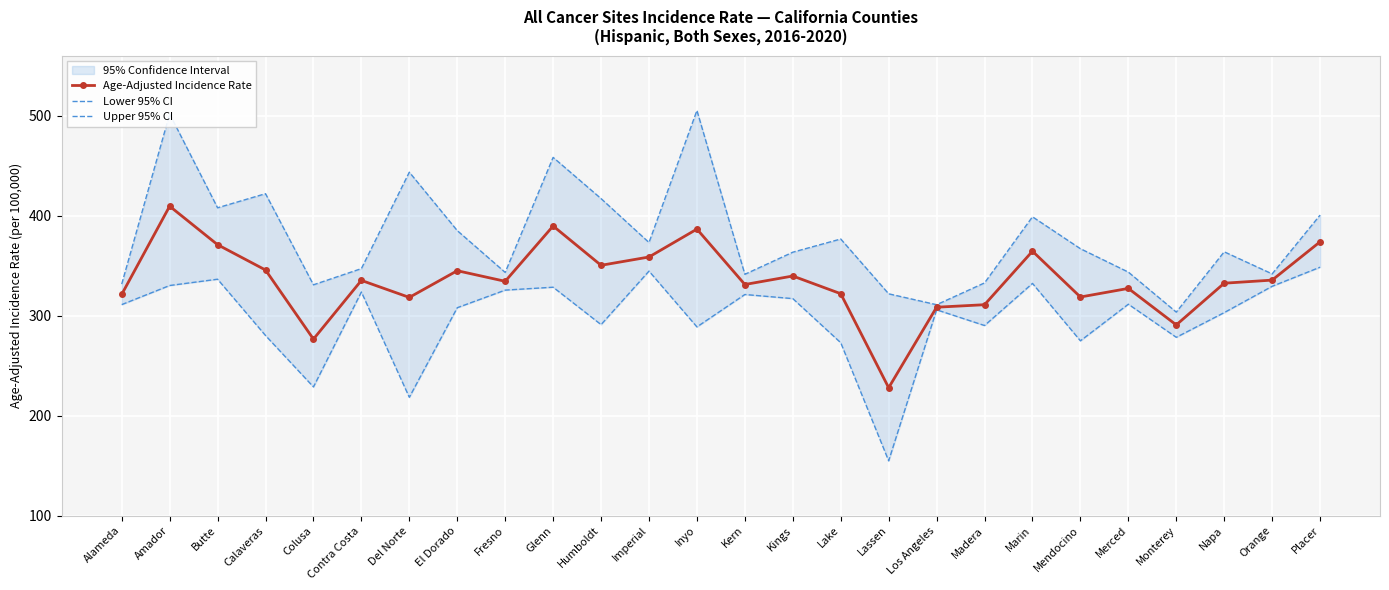

Where does the Age-Adjusted Incidence Rate series first go above 335?

Amador